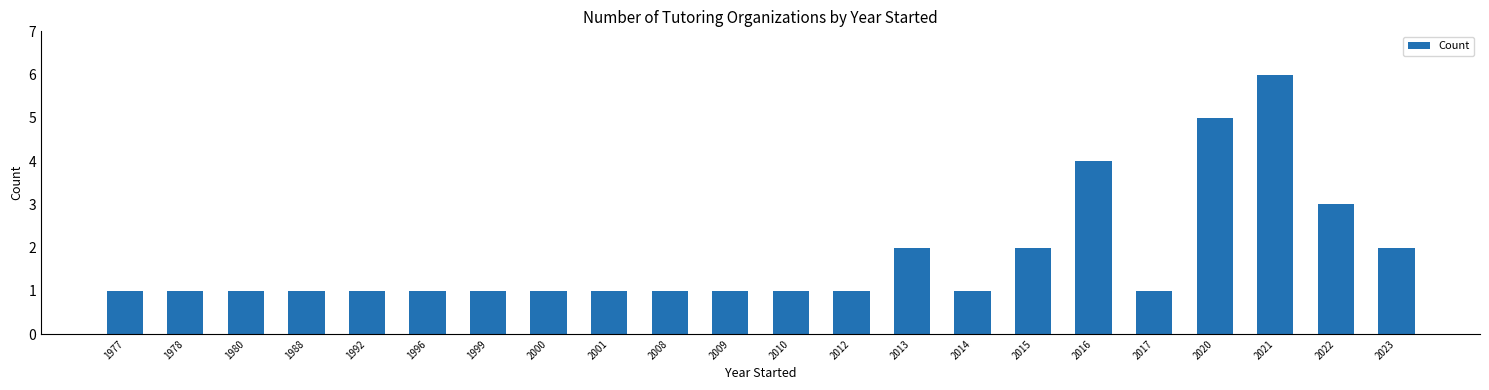

Is it true that the value at 2008 is 1?

True